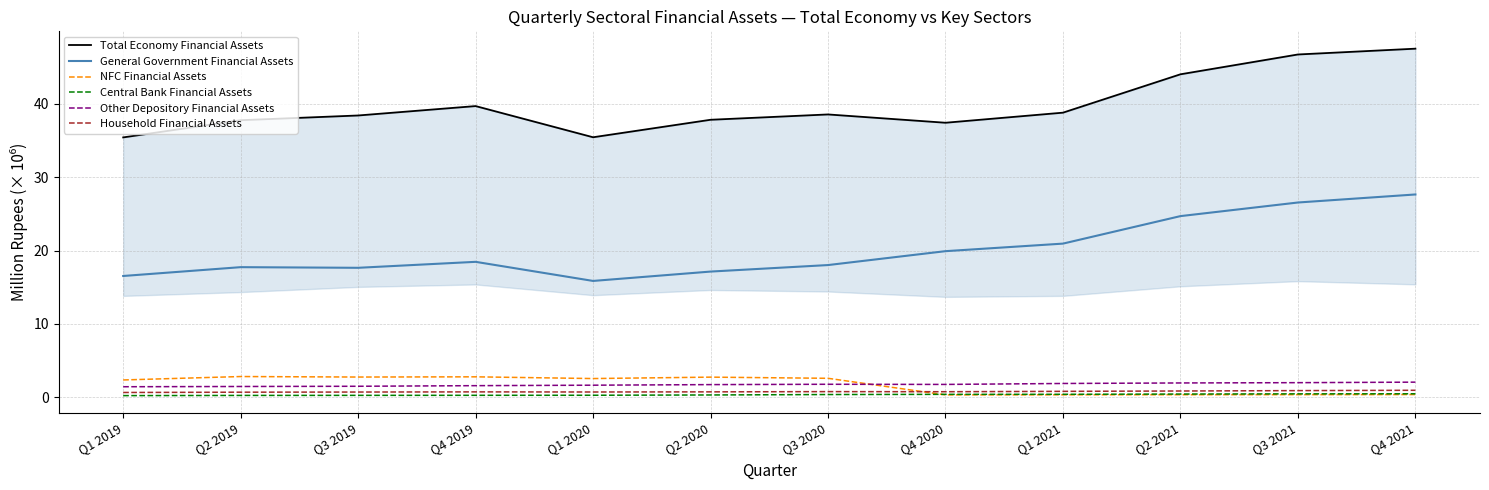

Which category has the lowest value in the General Government Financial Assets series?

Q1 2020